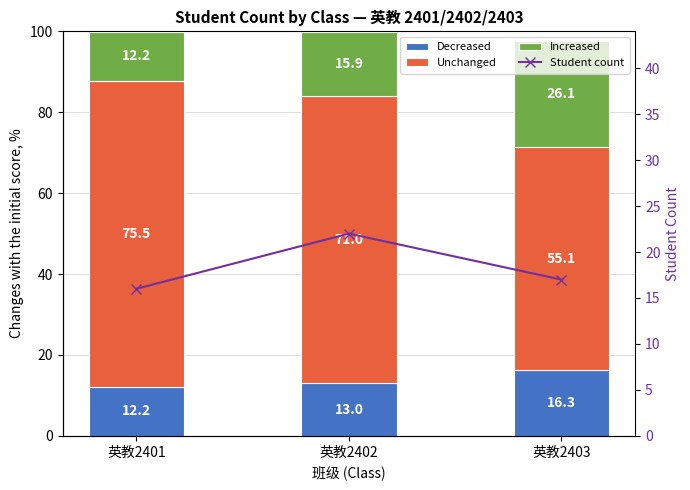

At which label does Decreased reach its peak?

英教2403